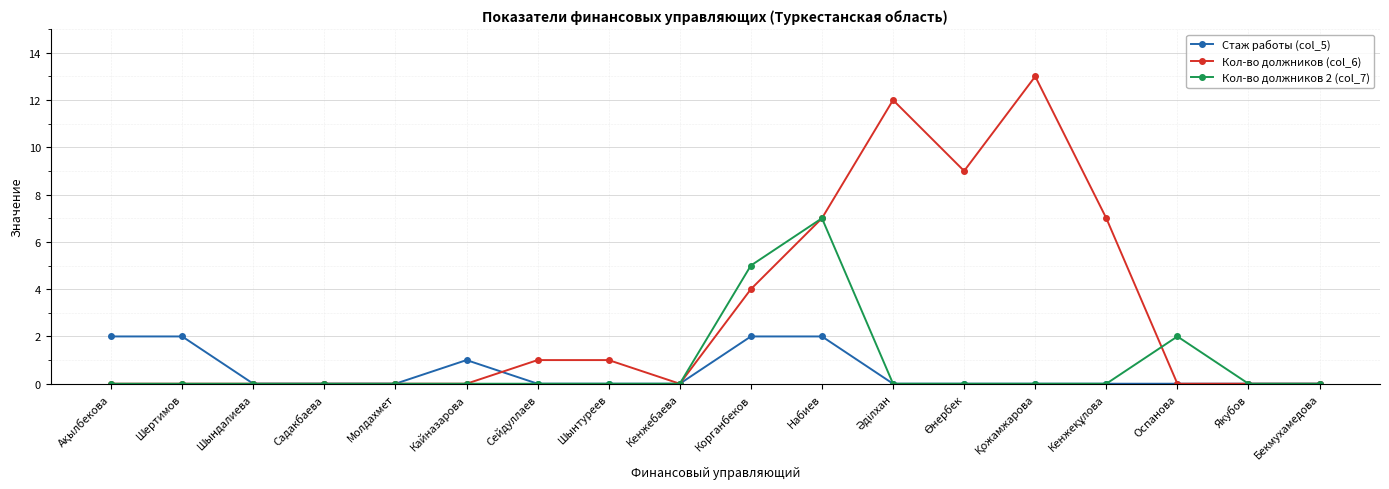

What is the greatest value displayed?

13